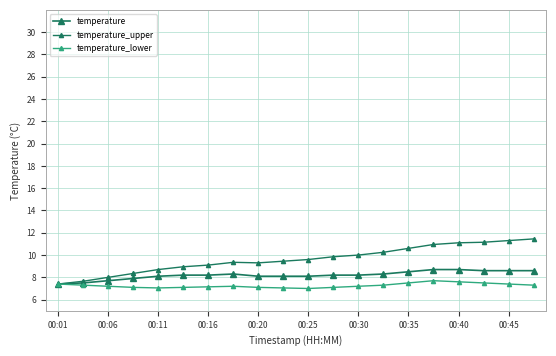

Count the number of data series in this chart.

3